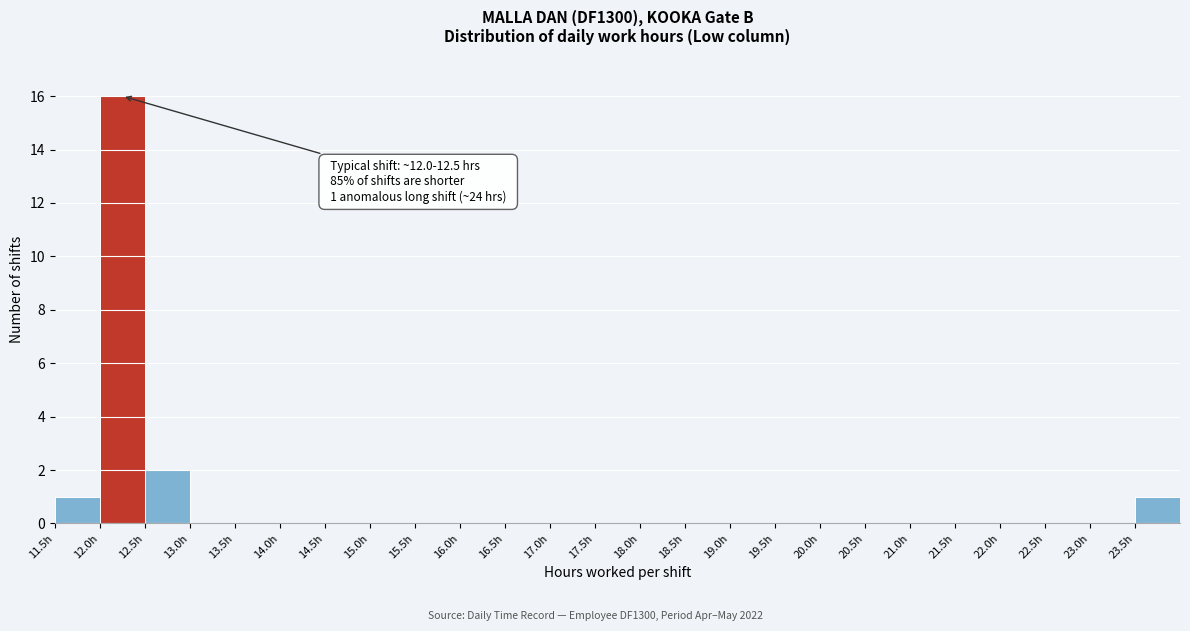

Which range on the x-axis has the tallest bar?

12.0 to 12.5